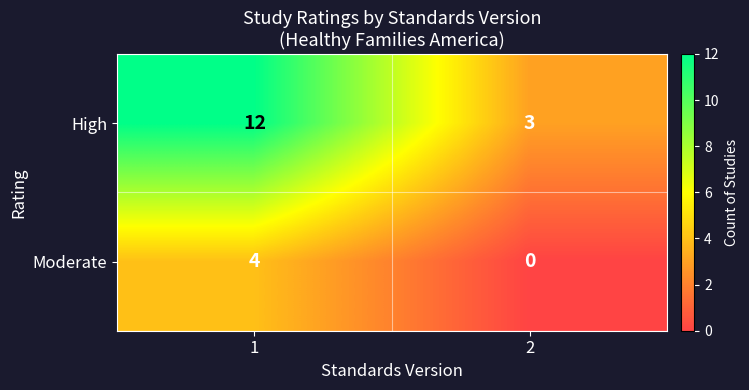

Reading left to right, transcribe all the data shown in this chart.

High: 1=12	2=3
Moderate: 1=4	2=0